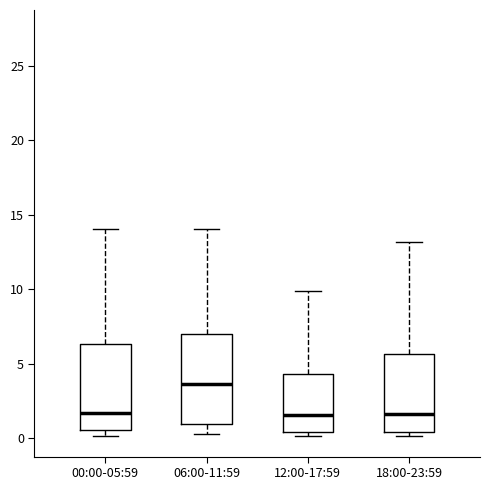

Where is the lower edge of the box for 18:00-23:59 on the y-axis? The values are not printed on the chart, so give them approximately, as read against the axis.

0.5